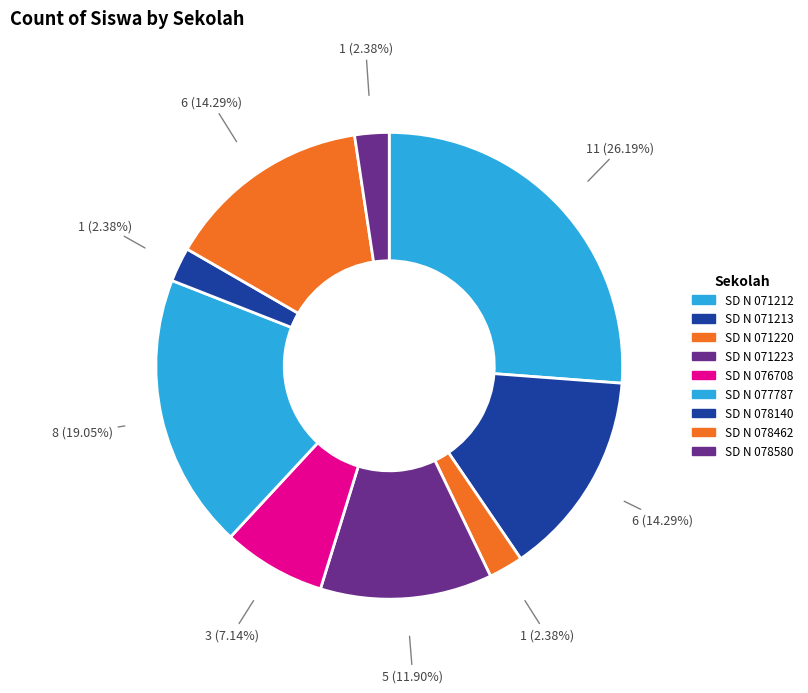

To the nearest percent, what is the average slice percentage?

11%